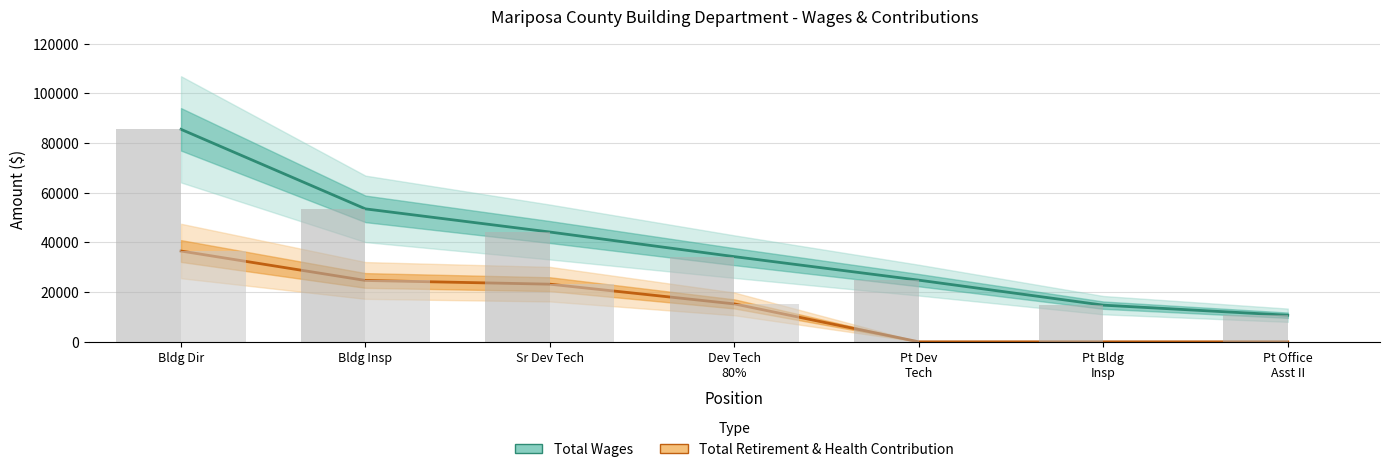

What is the sum of all Total Retirement & Health Contribution values?

99633